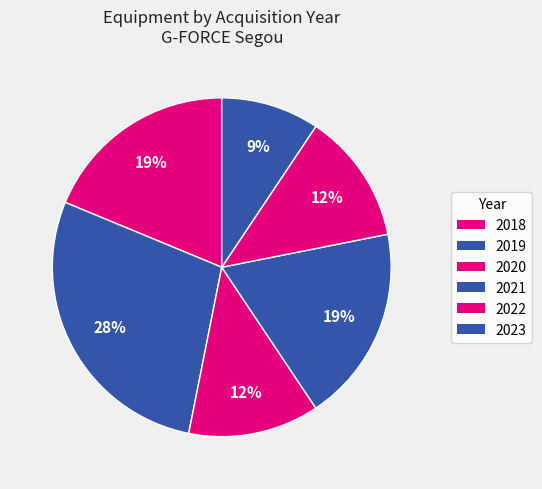

What percentage is the 2021 slice, to the nearest percent?

19%